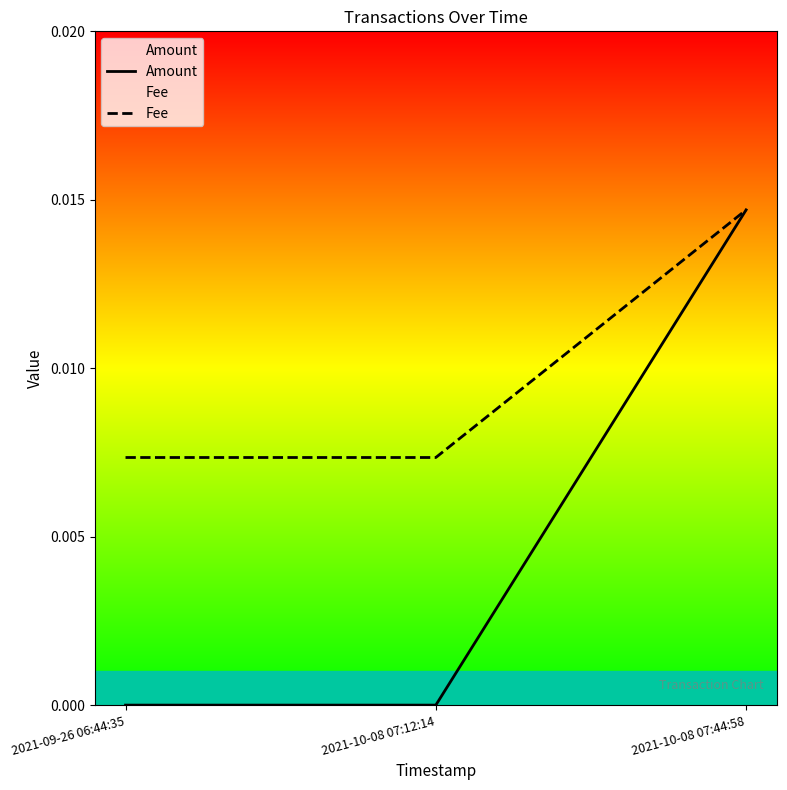

Which series has the largest range (max minus min)?

Amount